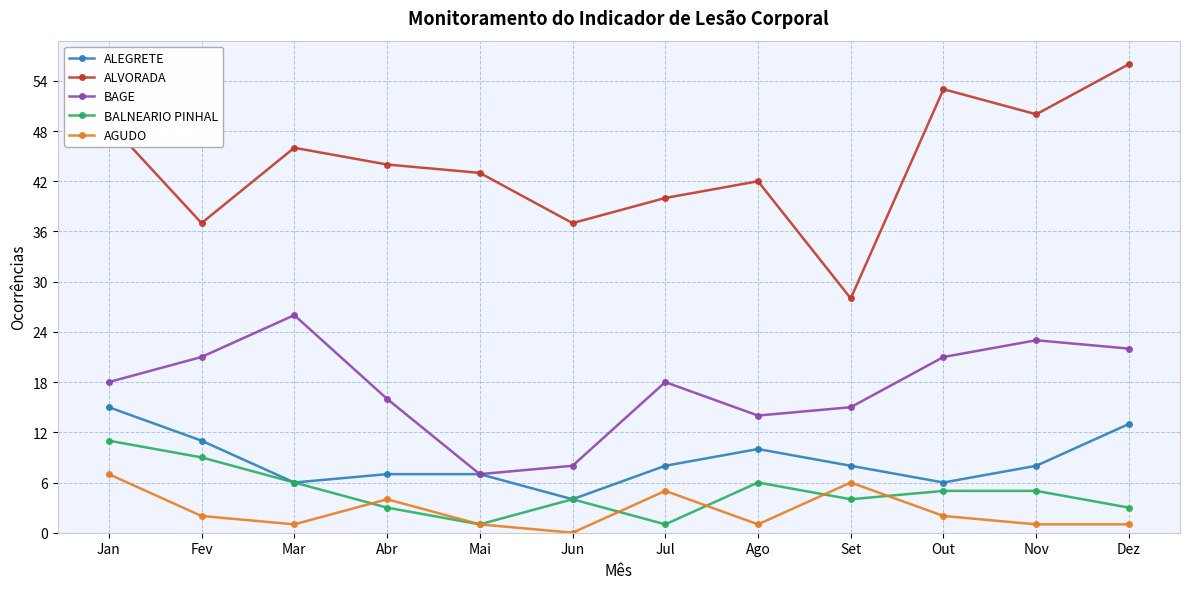

True or false: BALNEARIO PINHAL and BAGE cross at least once.

False